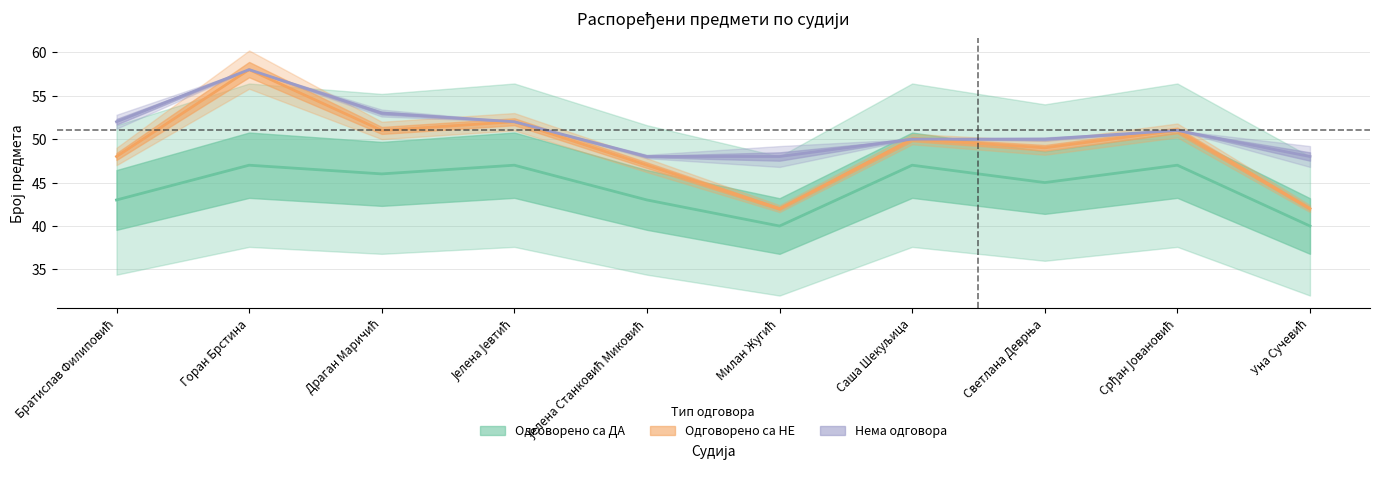

What is the smallest value displayed?

40